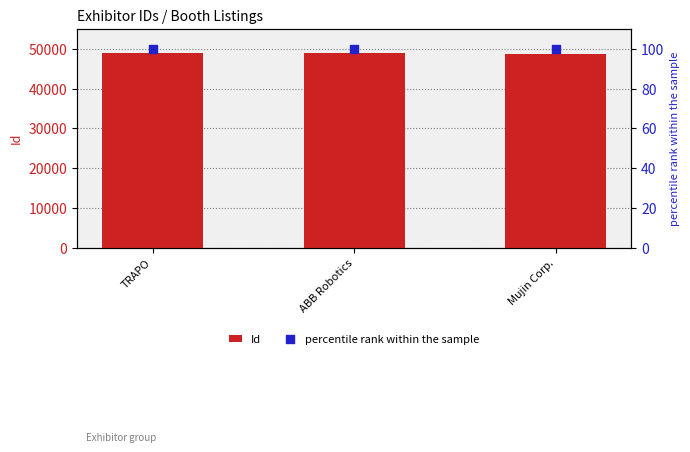

Which series has the largest total across all categories?

Id